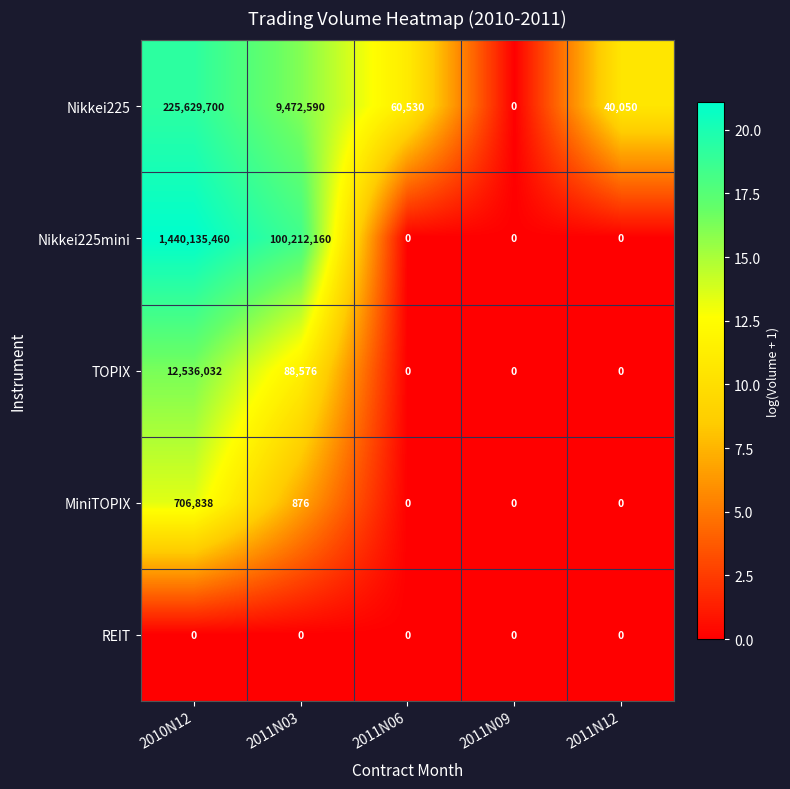

The value of Nikkei225mini at 2011N09 is -509132806. True or false?

False